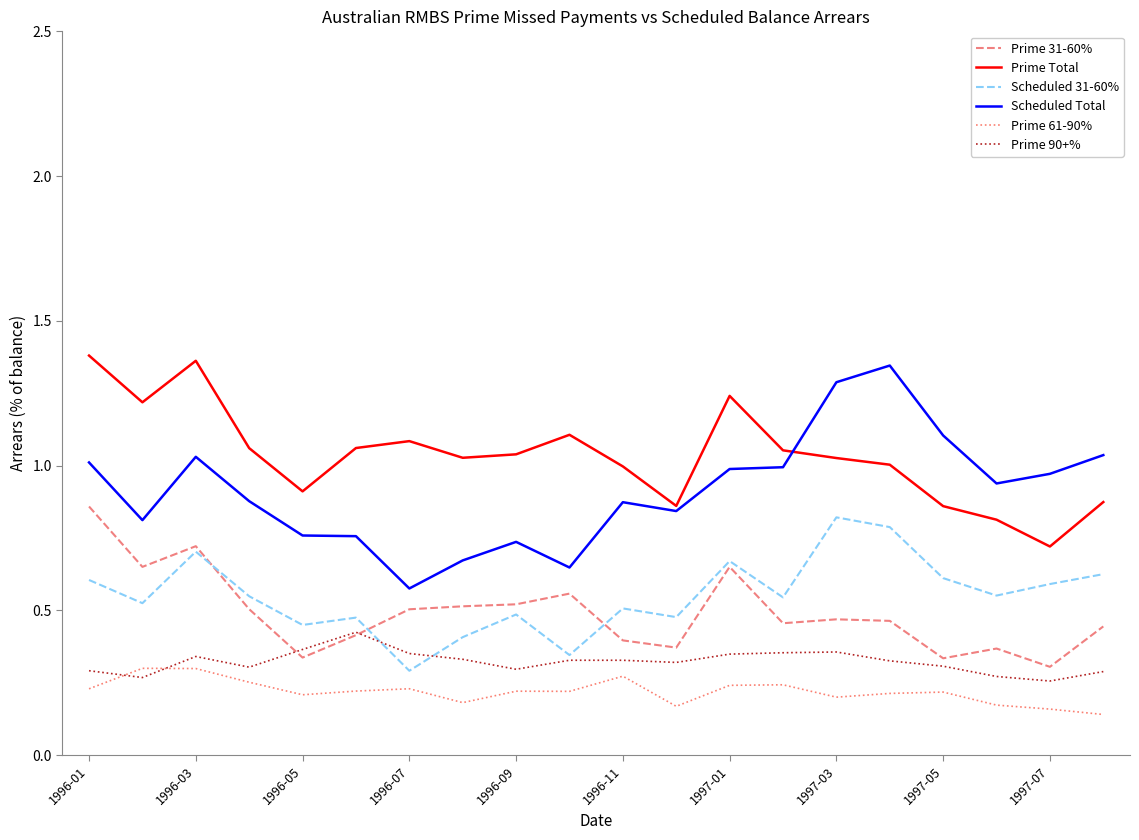

Is this an area chart (filled region under the line)?

No